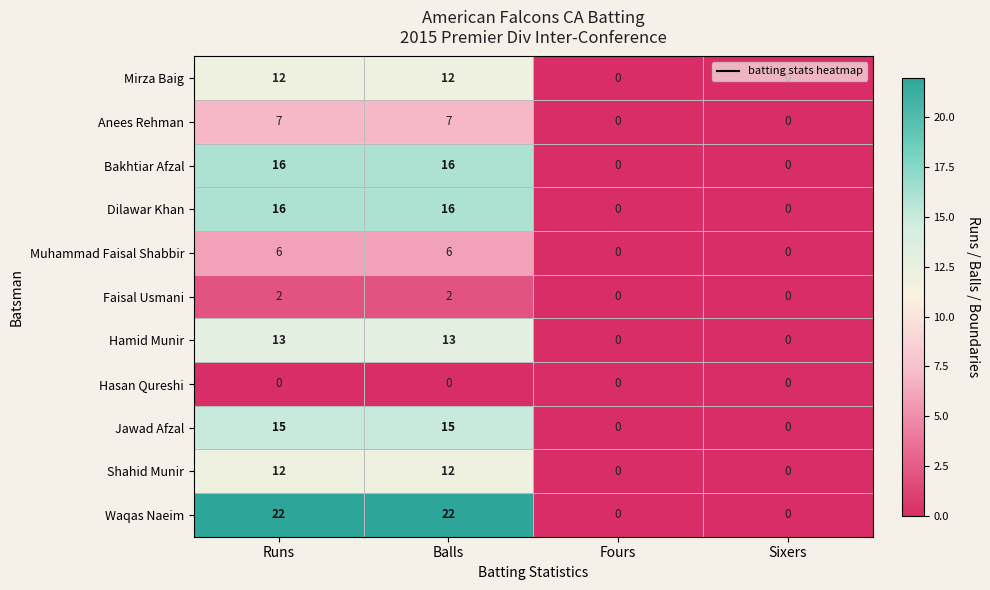

How many data points does each series have?

4